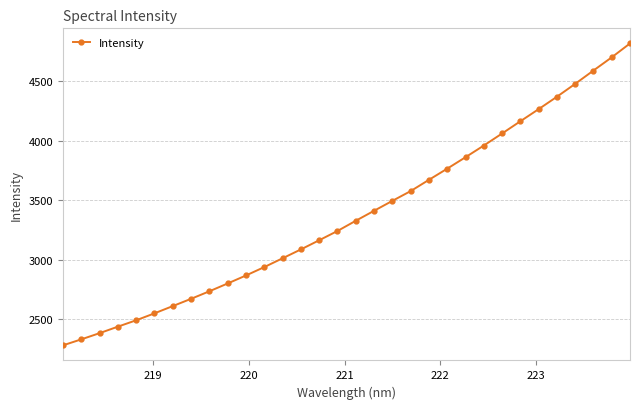

How many series are shown in this chart?

1